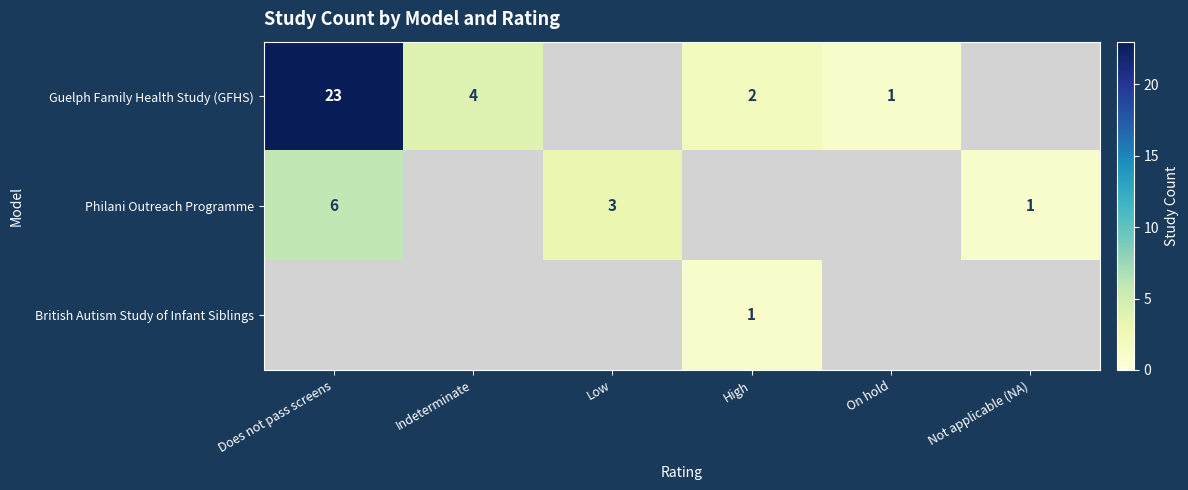

The Philani Outreach Programme series shows 3 at Low. True or false?

True